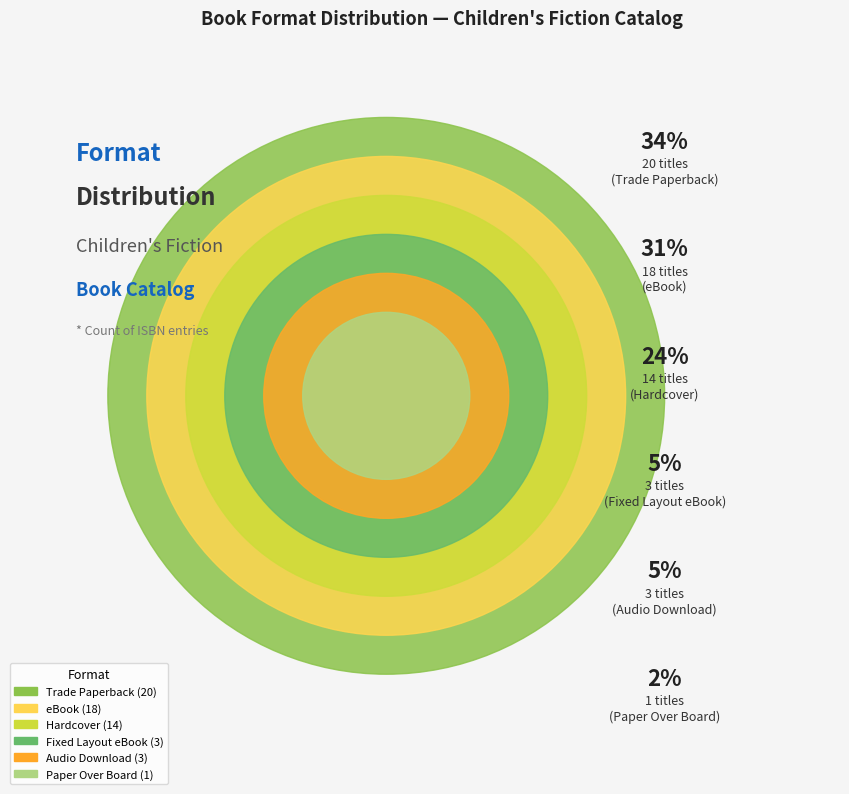

To the nearest percent, what is the average slice percentage?

17%